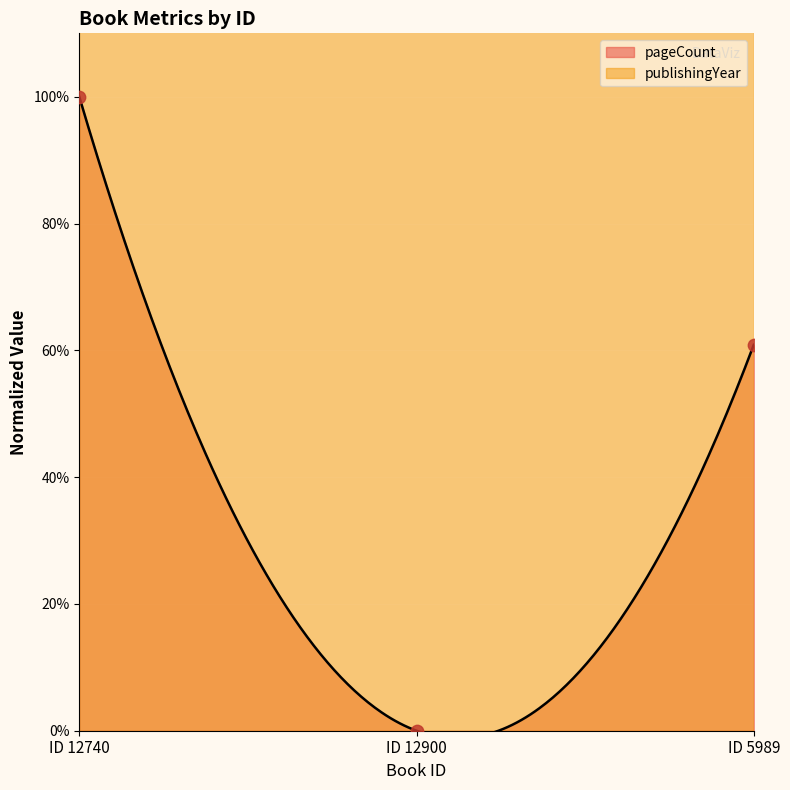

What is the change in value from ID 12900 to ID 5989?

+60.9